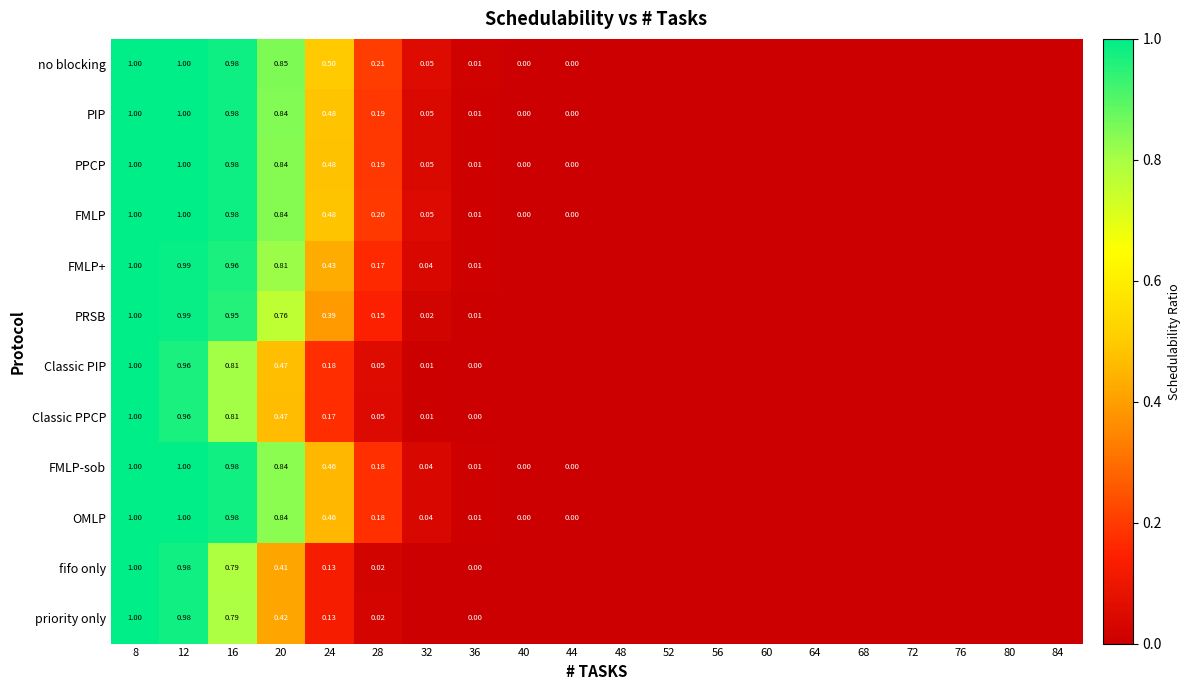

Rank the series at 36 from lowest to highest value.

Classic PIP, Classic PPCP, fifo only, priority only, PRSB, FMLP+, FMLP-sob, OMLP, PPCP, PIP, FMLP, no blocking